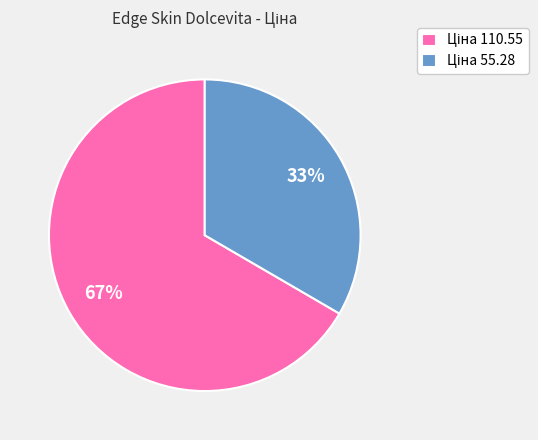

Does any single category account for the majority?

Yes